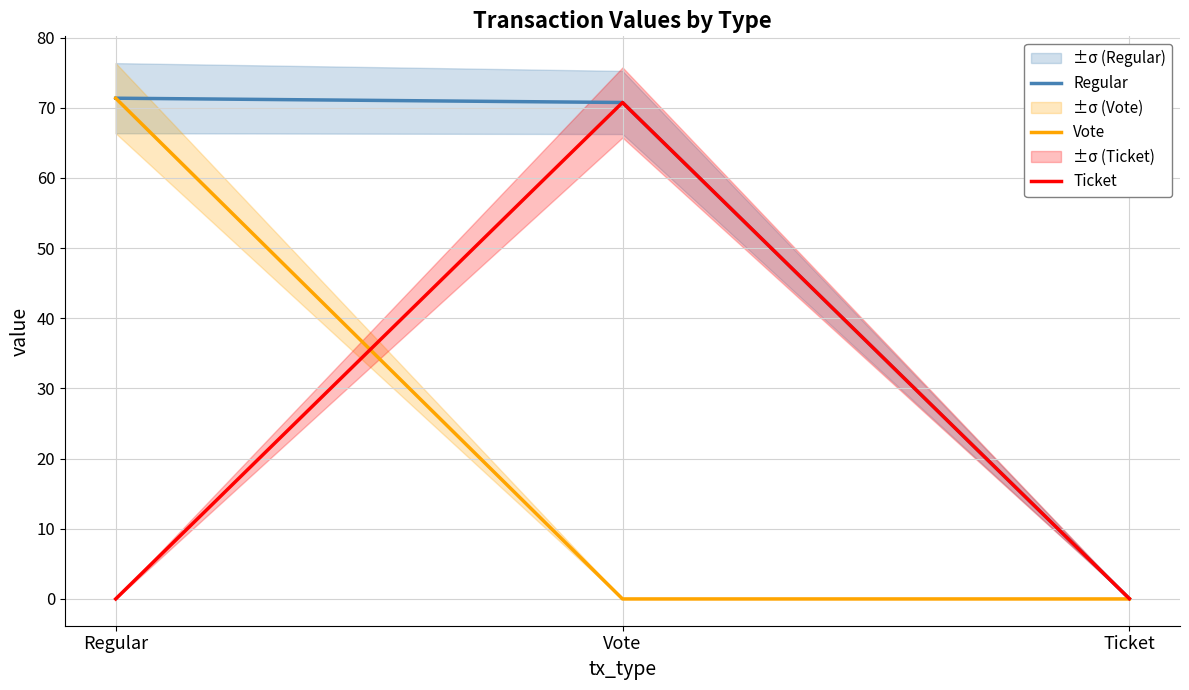

At Vote, list the series in order from largest to smallest.

Regular, Ticket, Vote